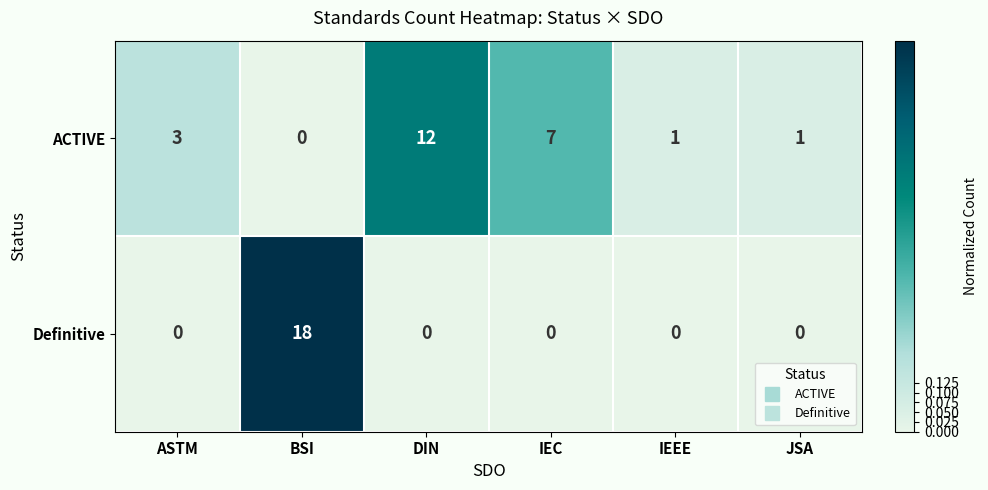

The Definitive series shows 9 at DIN. True or false?

False